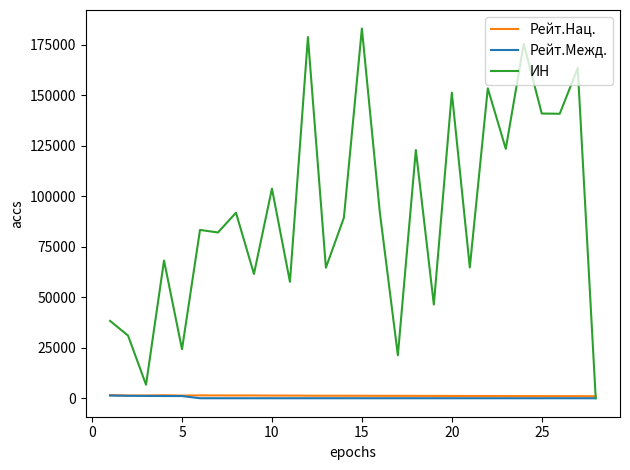

Which series has the largest range (max minus min)?

ИН